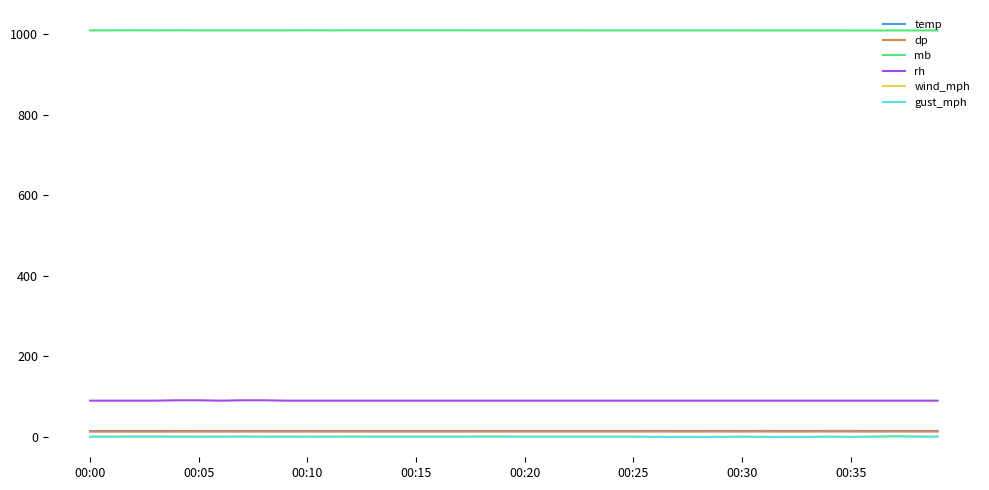

Which series has the largest total across all categories?

mb